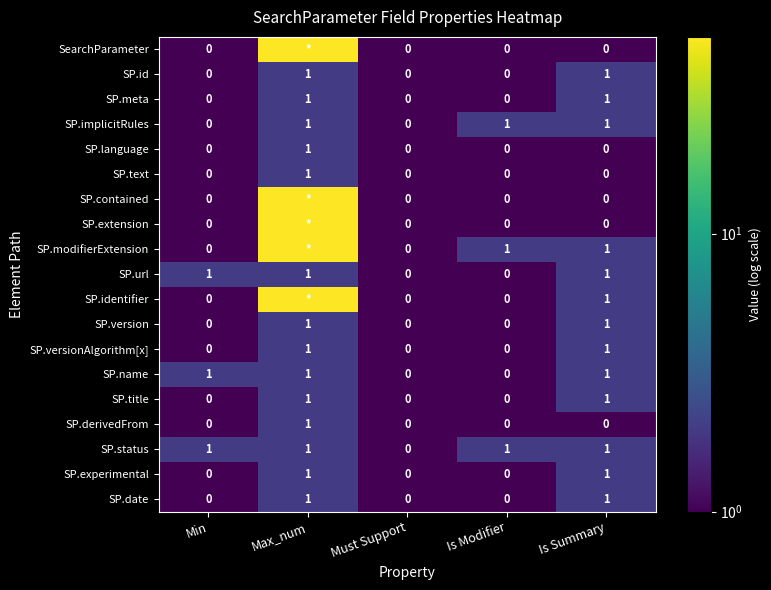

How many values in the SP.implicitRules series are below 1?

2